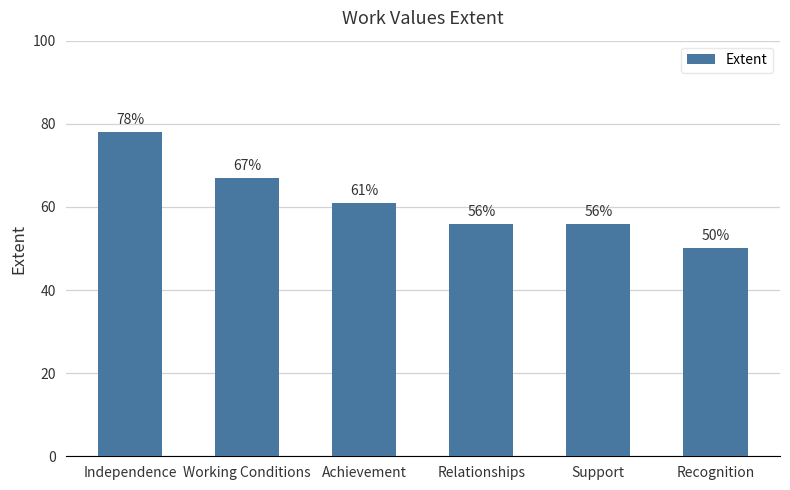

What is the sum of all values?

368